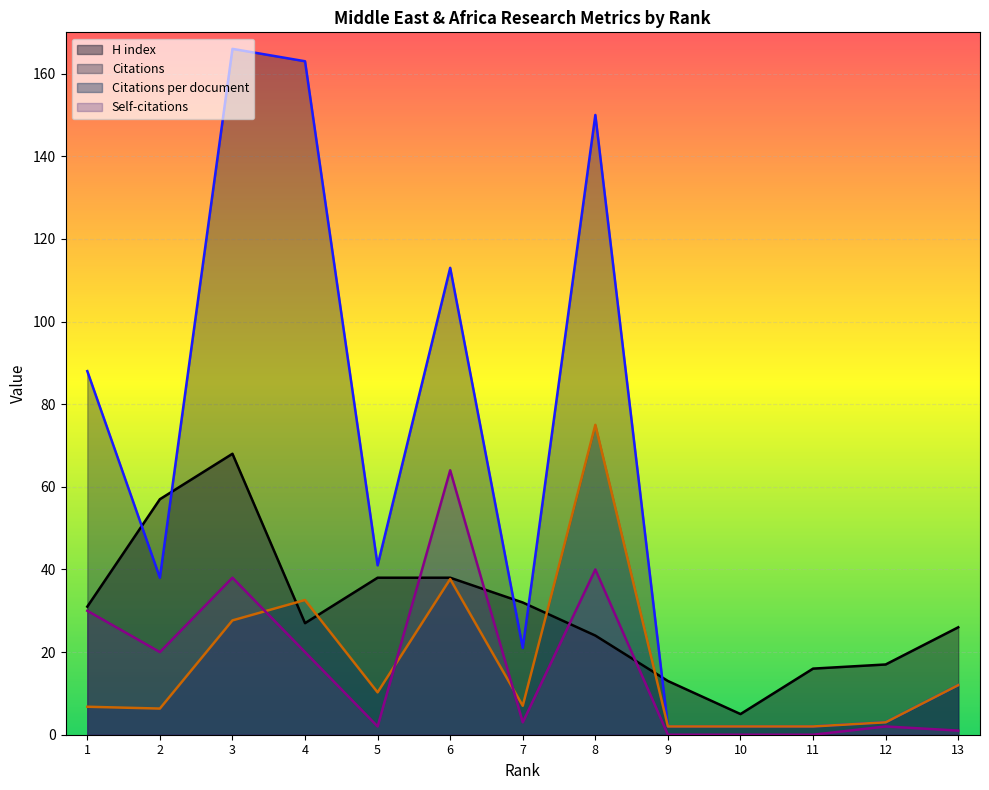

Is it true that Citations per document equals 2.3 at 2?

False